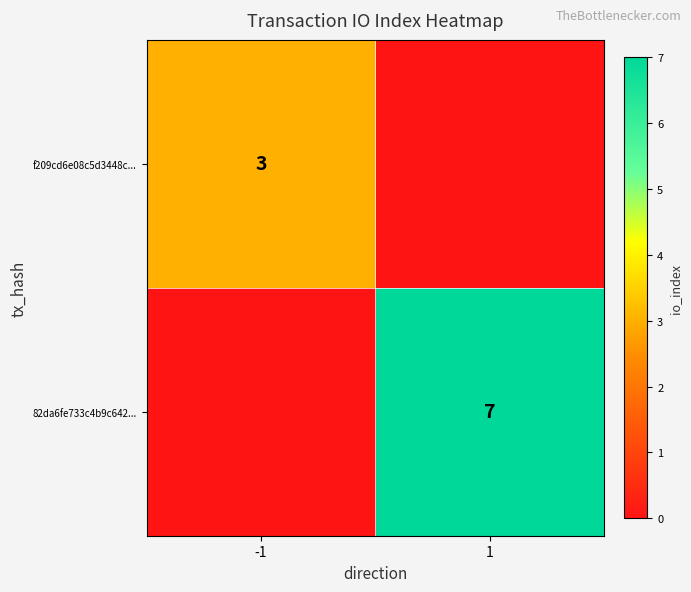

The value of 82da6fe733c4b9c642... at 1 is 7. True or false?

True